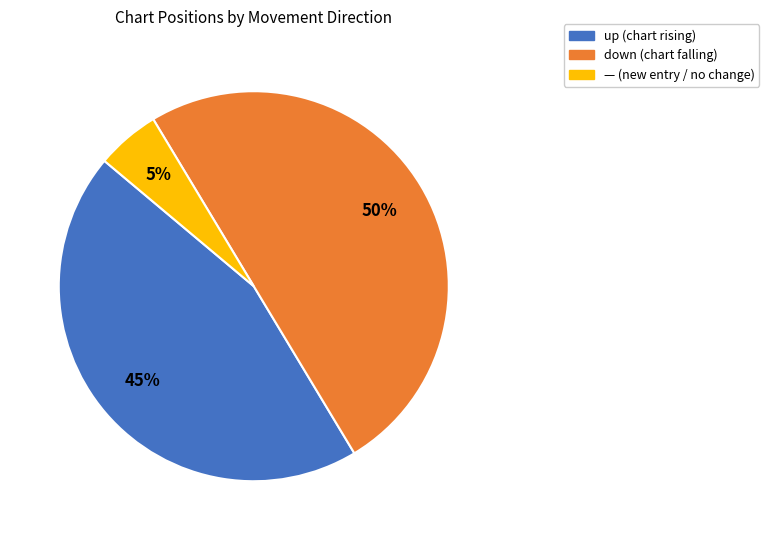

To the nearest percent, what is the average slice percentage?

33%